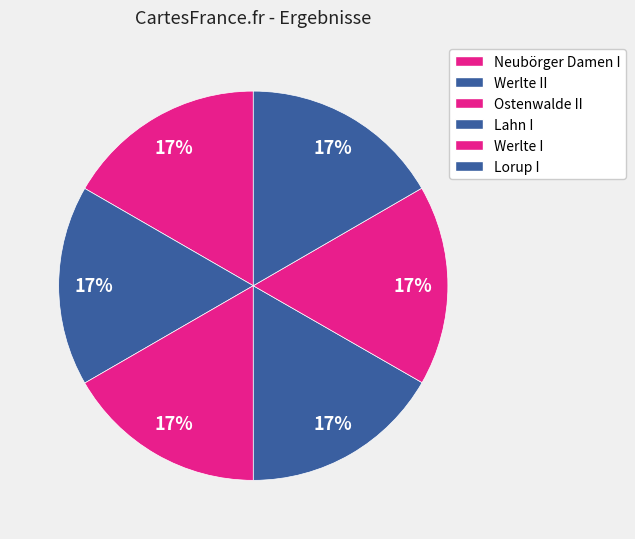

Does Lahn I represent more than half of the total?

No